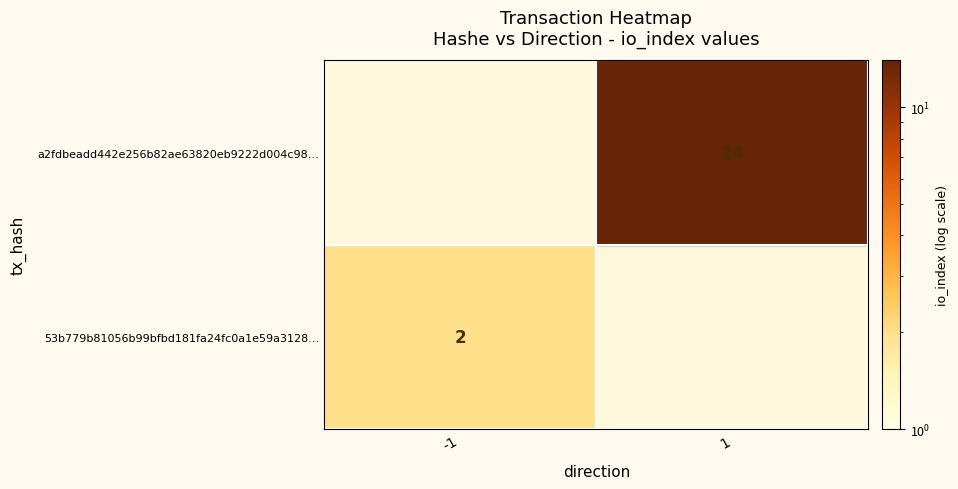

Reading left to right, extract all data points from this chart.

53b779b81056b99bfbd181fa24fc0a1e59a3128…: 0=-1	1=2
a2fdbeadd442e256b82ae63820eb9222d004c98…: 0=1	1=14